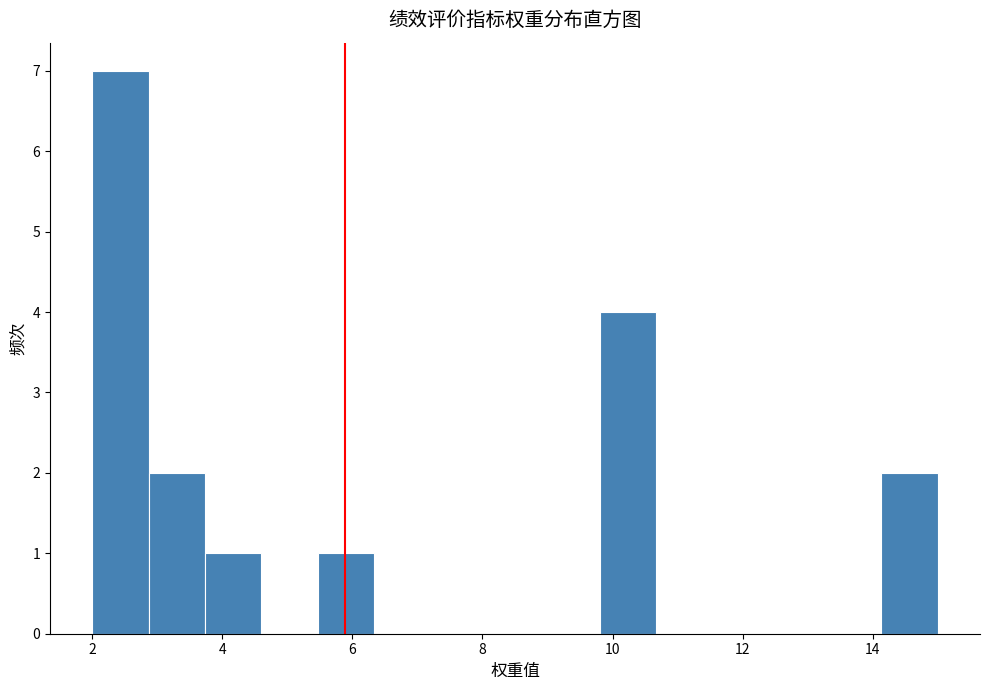

Over which range of the x-axis is the bar tallest?

2.0 to 2.8